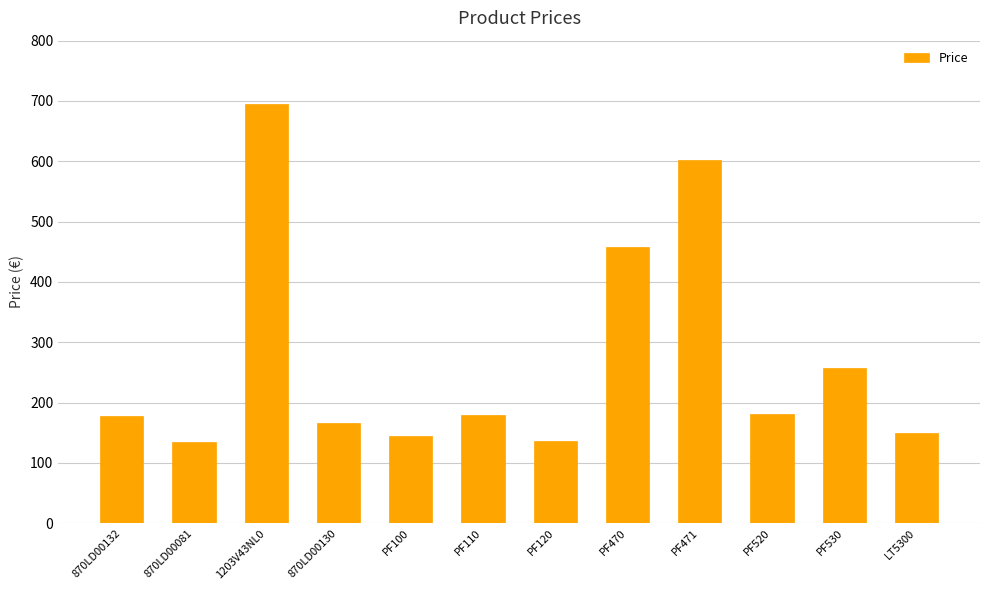

Are the bars horizontal?

No